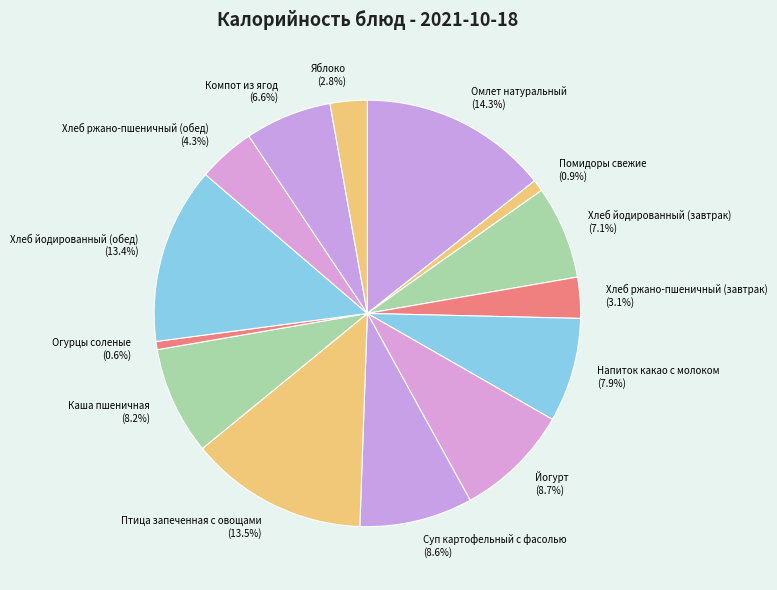

What portion of the pie excludes Яблоко?

97.2%